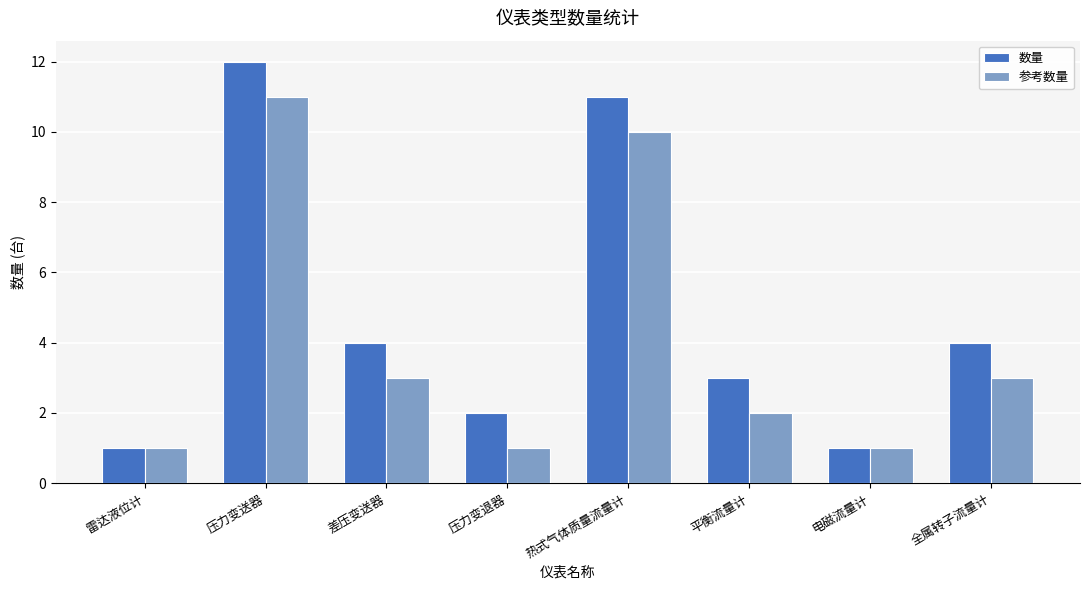

True or false: 参考数量 has a value of 13 at 热式气体质量流量计.

False